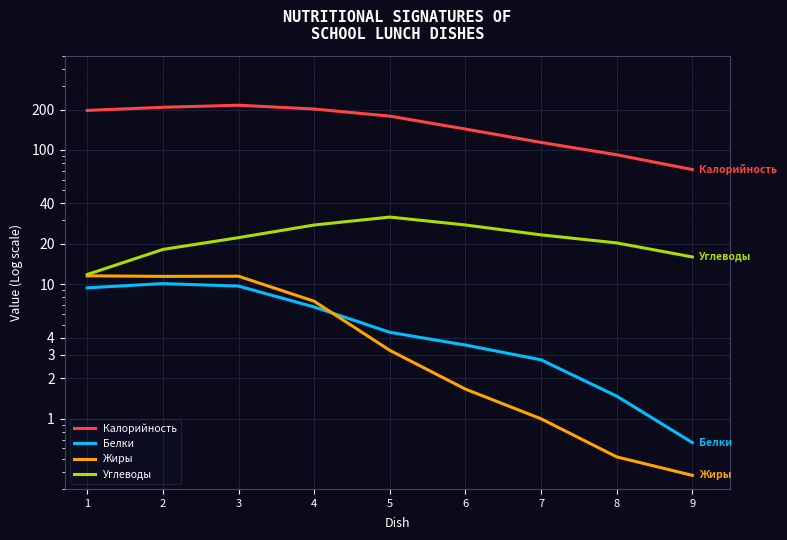

Where is Жиры nearest to the value 5?

5